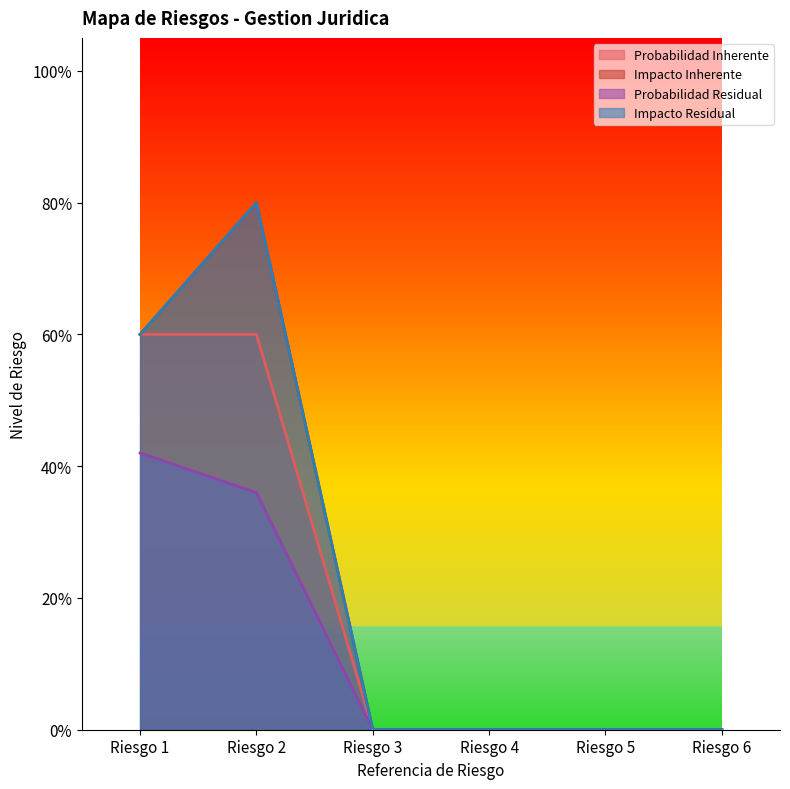

True or false: Probabilidad Inherente and Impacto Inherente intersect in this chart.

False